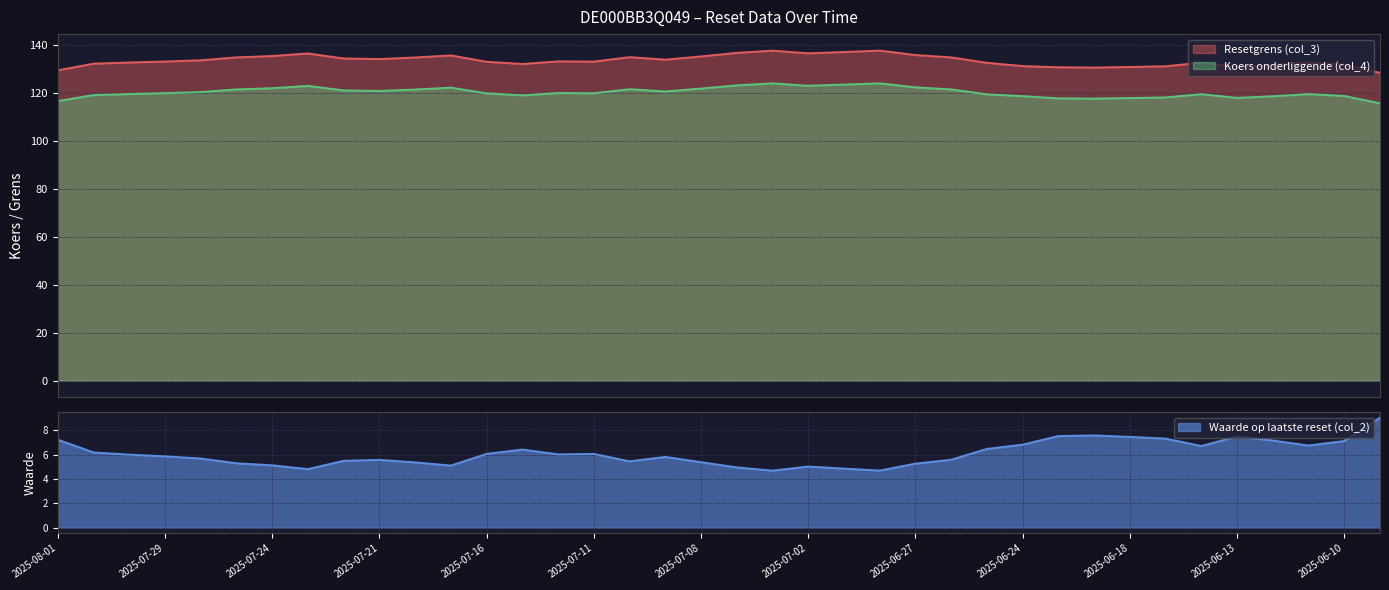

At which category does Koers onderliggende (col_4) reach its first local valley?

2025-07-21